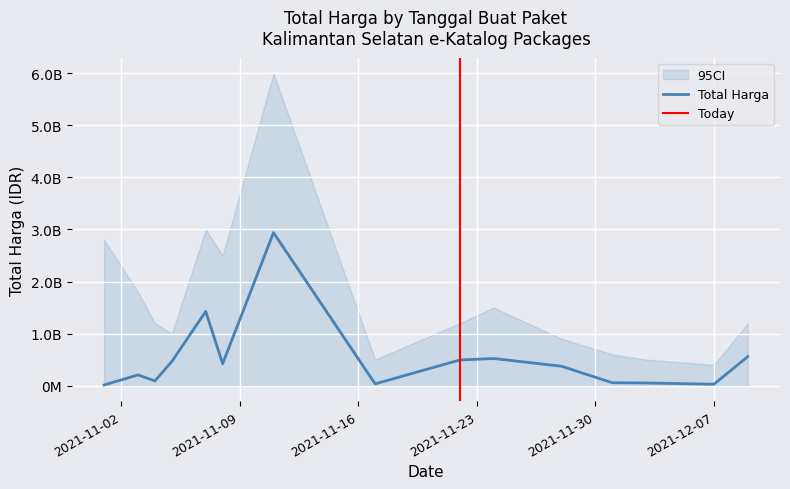

What is the ratio of the value at 2021-11-22 to the value at 2021-11-17?

14.4